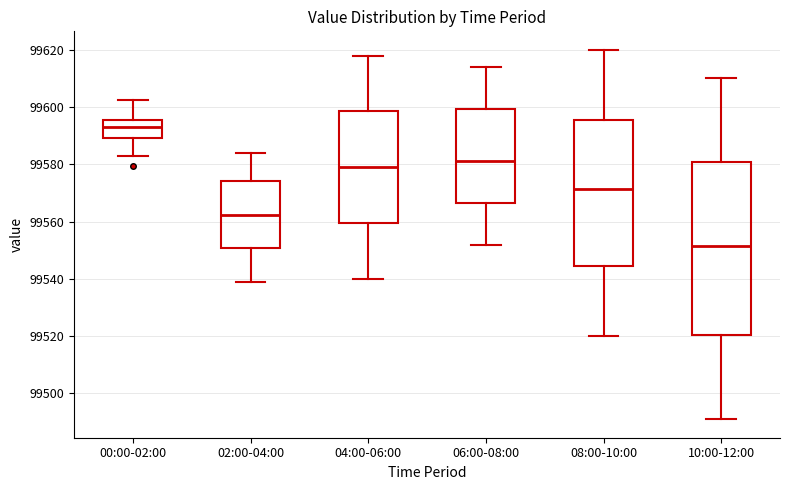

Which box's median line is the highest?

00:00-02:00